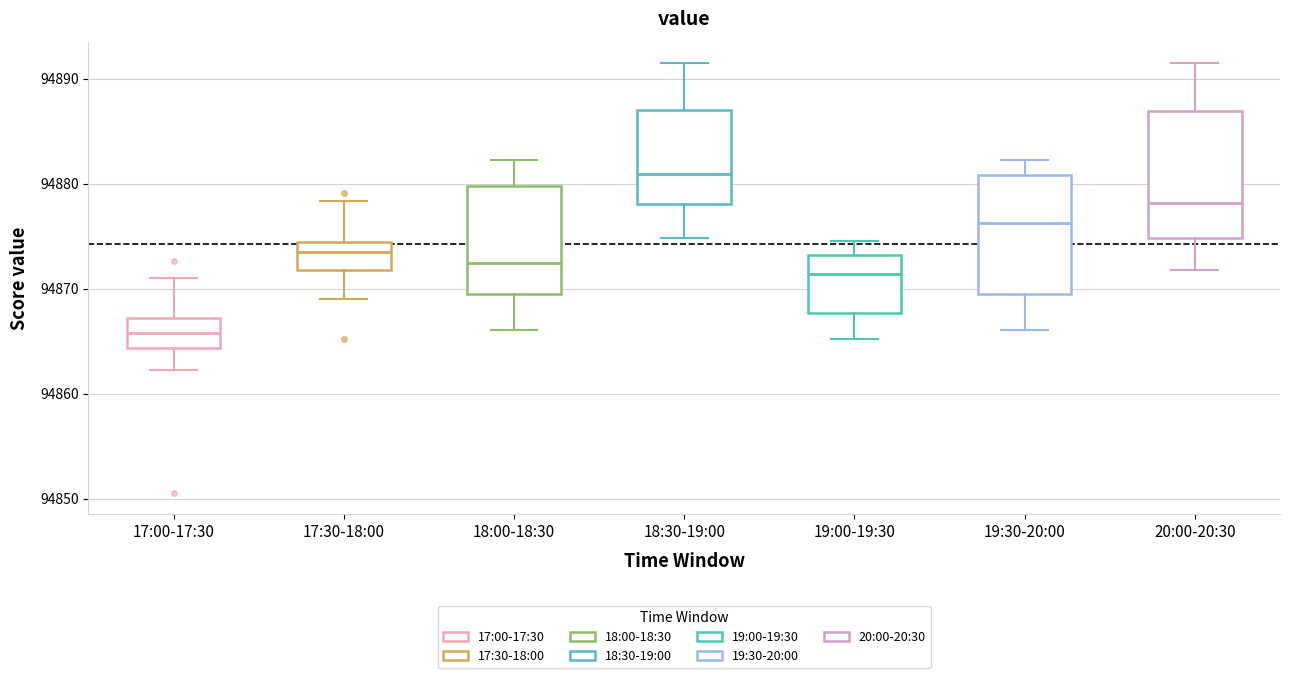

Where does the median line of the box for 17:00-17:30 sit on the y-axis? The values are not printed on the chart, so give them approximately, as read against the axis.

94866